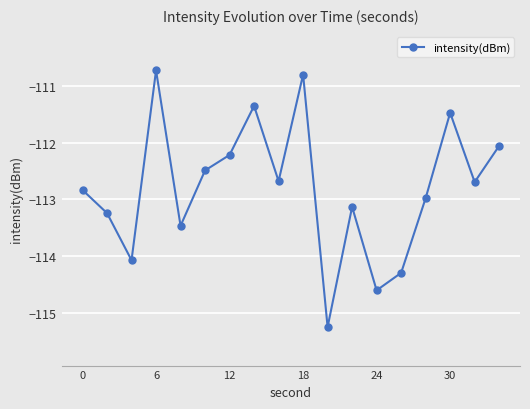

How many interior local peaks (higher than both neighbors) does the data have?

5